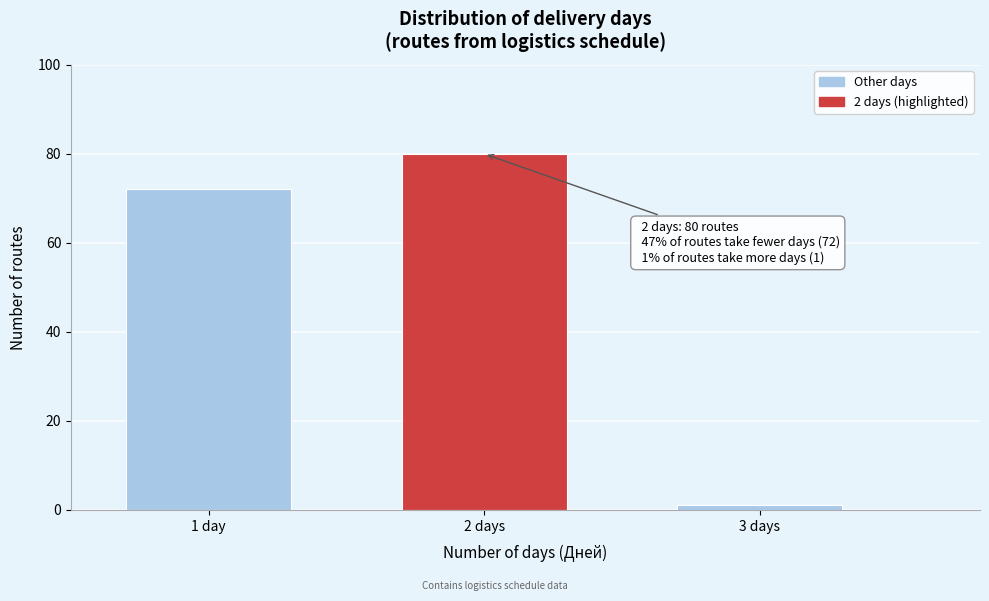

Reading right to left, transcribe all the data shown in this chart.

3 days=1	2 days=80	1 day=72